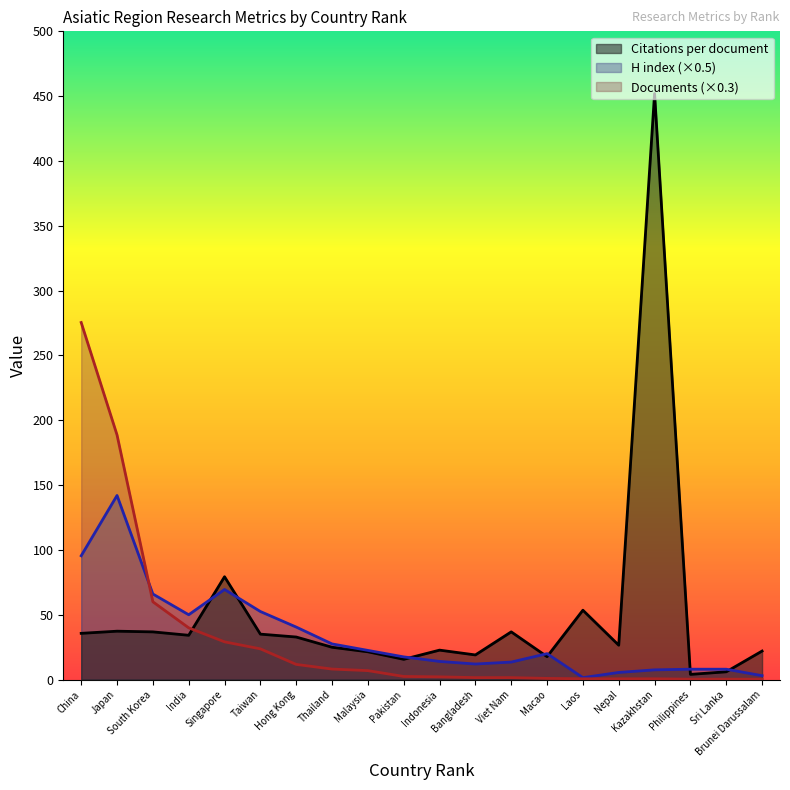

Reading left to right, what are all the values shown in this chart?

Citations per document: China=35.7	Japan=37.3	South Korea=36.8	India=34.2	Singapore=79.3	Taiwan=35.0	Hong Kong=32.8	Thailand=24.9	Malaysia=21.4	Pakistan=15.6	Indonesia=22.7	Bangladesh=19.0	Viet Nam=36.8	Macao=17.7	Laos=53.5	Nepal=26.5	Kazakhstan=452.0	Philippines=4.0	Sri Lanka=6.0	Brunei Darussalam=22.0
H index: China=95.5	Japan=142.0	South Korea=66.0	India=50.0	Singapore=69.5	Taiwan=52.5	Hong Kong=40.5	Thailand=27.5	Malaysia=22.5	Pakistan=17.5	Indonesia=14.0	Bangladesh=12.0	Viet Nam=13.5	Macao=20.0	Laos=1.5	Nepal=5.5	Kazakhstan=7.5	Philippines=8.0	Sri Lanka=8.0	Brunei Darussalam=3.0
Documents: China=275.4	Japan=188.7	South Korea=60.0	India=39.9	Singapore=29.1	Taiwan=23.7	Hong Kong=11.7	Thailand=8.1	Malaysia=6.9	Pakistan=2.4	Indonesia=2.1	Bangladesh=1.5	Viet Nam=1.5	Macao=0.9	Laos=0.6	Nepal=0.6	Kazakhstan=0.6	Philippines=0.3	Sri Lanka=0.3	Brunei Darussalam=0.3